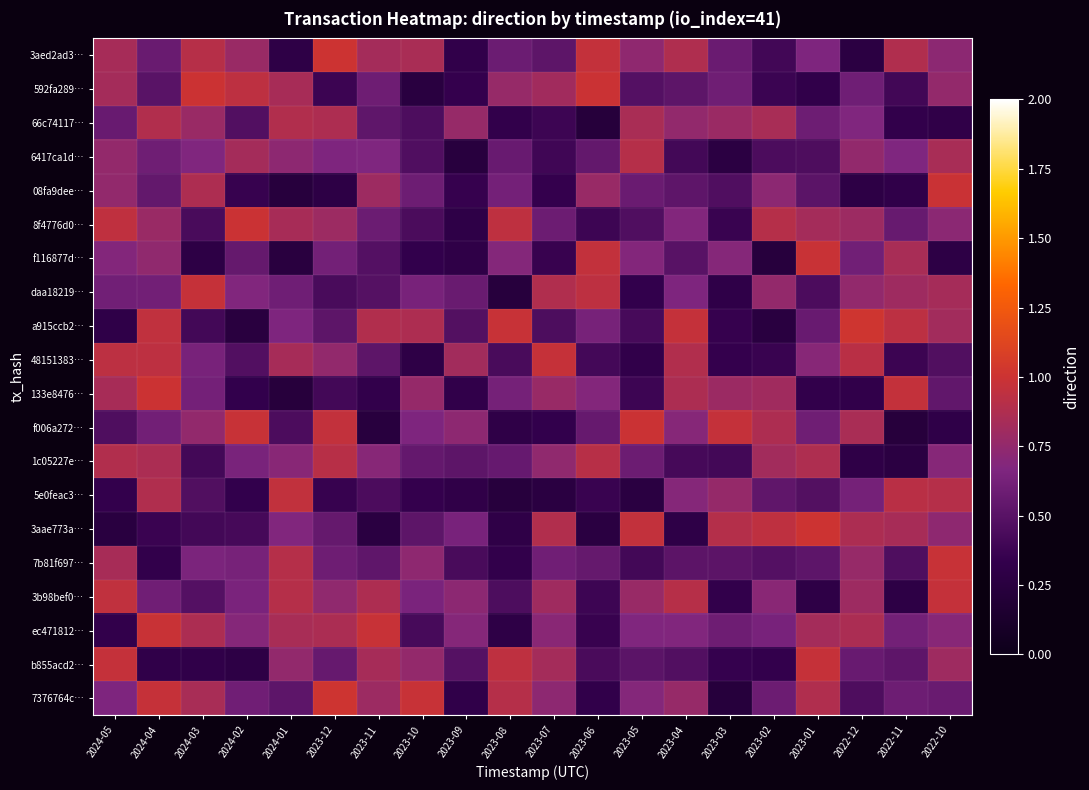

Which label corresponds to the smallest value in the chart?

2023-06